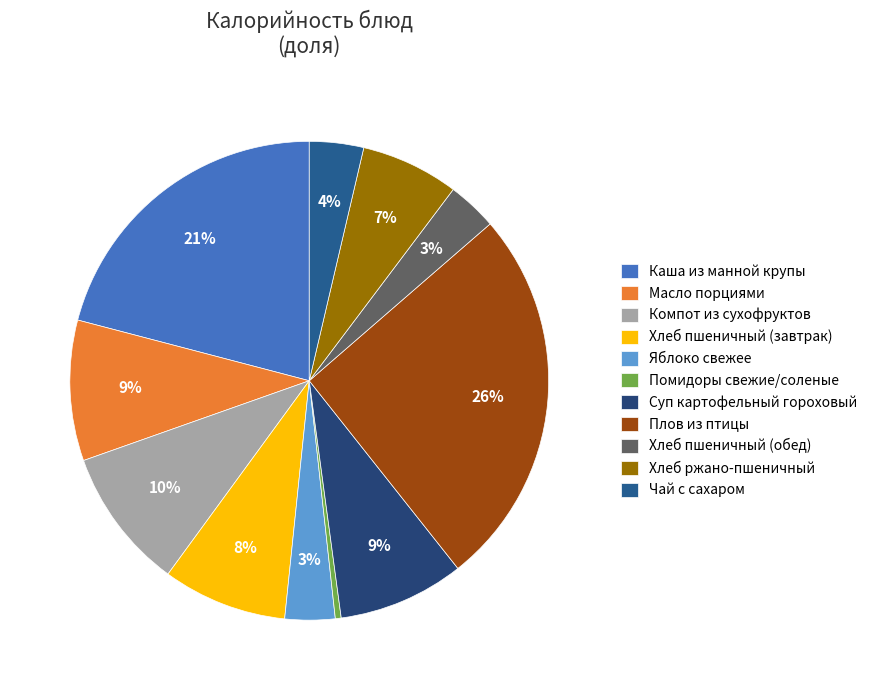

To the nearest percent, what portion does Компот из сухофруктов represent?

10%